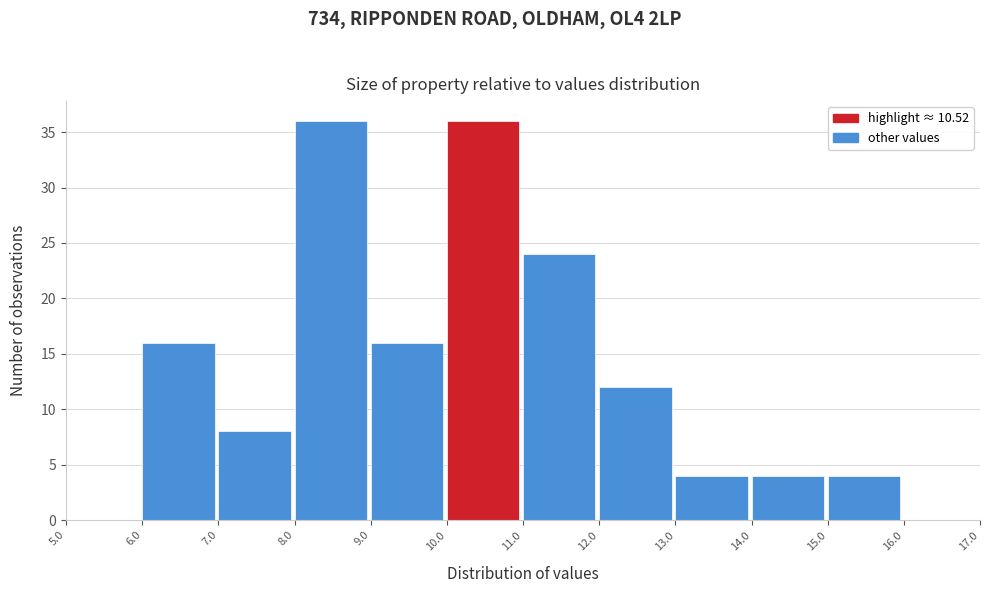

Reading left to right, transcribe this chart: for each bar, give the range it covers on the x-axis and its height. The values are not printed on the chart, so give them approximately, as read against the axis.

5.0 to 6.0: 0
6.0 to 7.0: 16
7.0 to 8.0: 8
8.0 to 9.0: 36
9.0 to 10.0: 16
10.0 to 11.0: 36
11.0 to 12.0: 24
12.0 to 13.0: 12
13.0 to 14.0: 4
14.0 to 15.0: 4
15.0 to 16.0: 4
16.0 to 17.0: 0